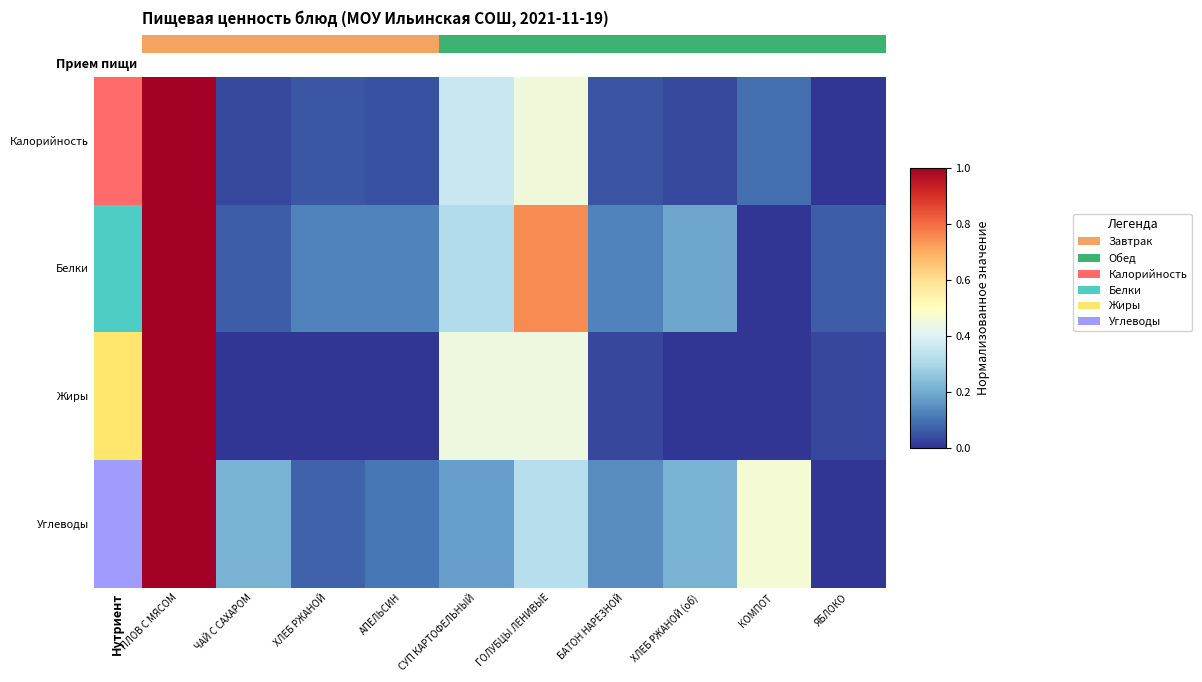

Which label corresponds to the largest value in the chart?

ПЛОВ С МЯСОМ